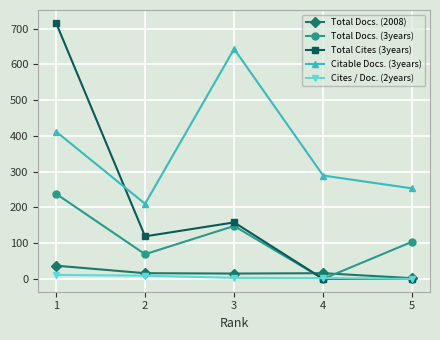

Between 3 and 4, which series saw the biggest shift?

Citable Docs. (3years)